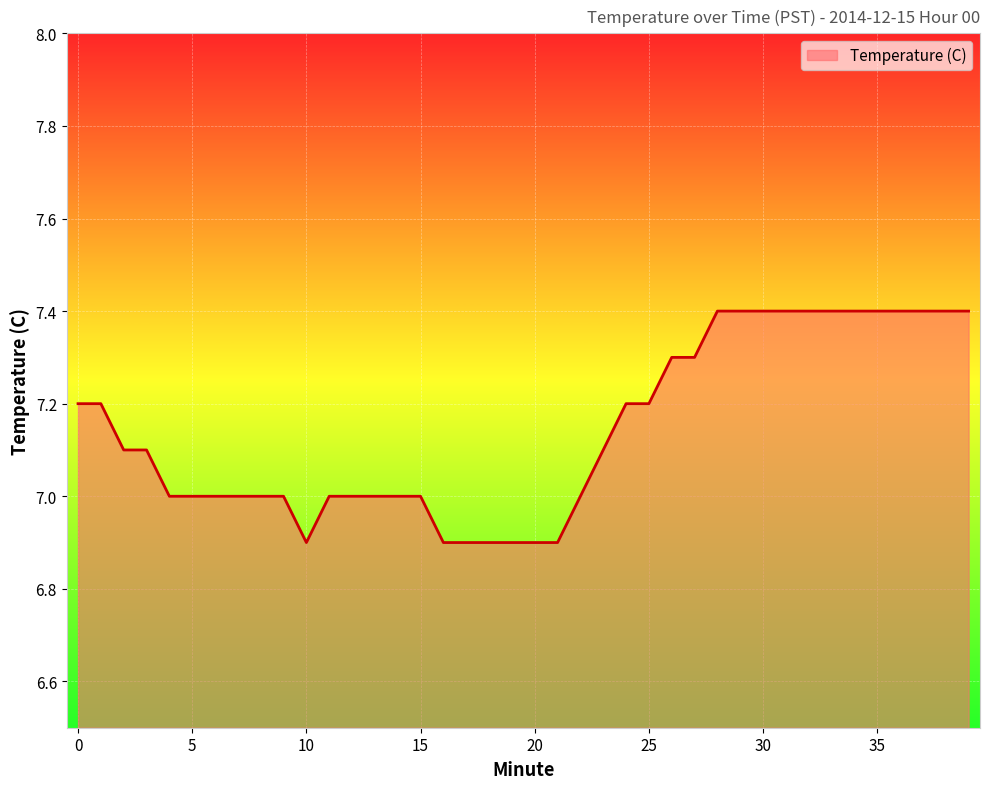

What is the maximum value shown in the chart?

7.4